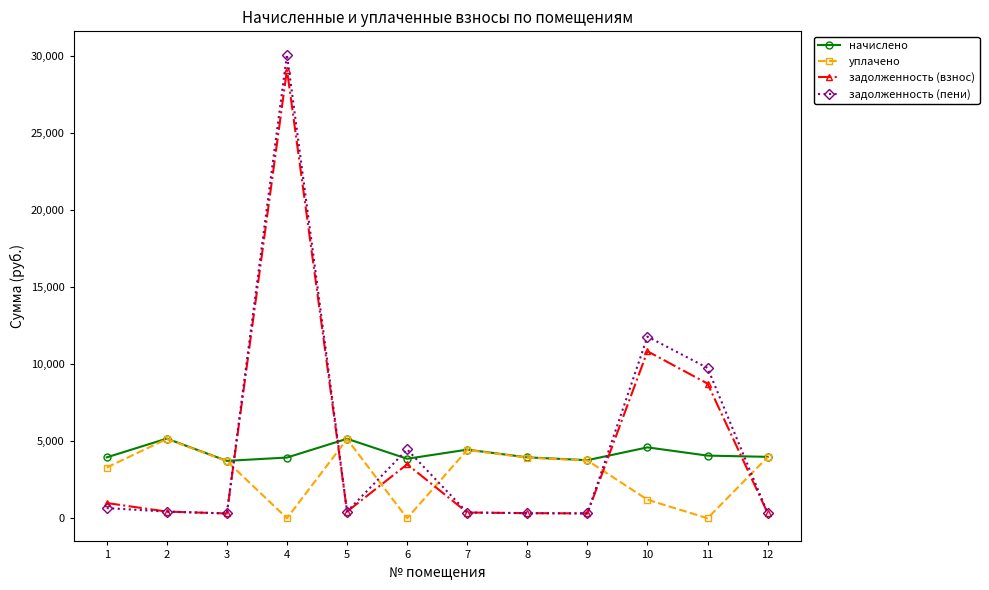

Does the chart display data point markers on the line(s)?

Yes